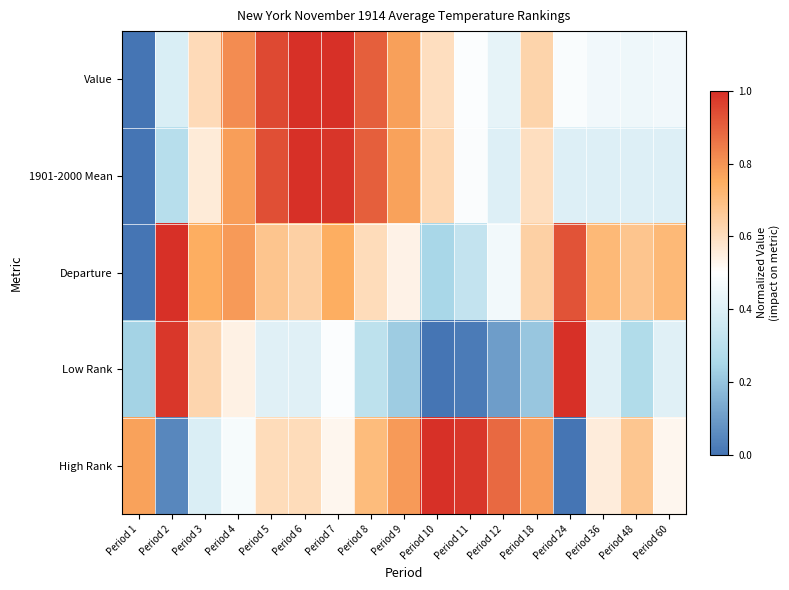

Reading left to right, transcribe all the data shown in this chart.

Value: Period 1=0.0	Period 2=0.4	Period 3=0.6	Period 4=0.8	Period 5=0.9	Period 6=1.0	Period 7=1.0	Period 8=0.9	Period 9=0.8	Period 10=0.6	Period 11=0.5	Period 12=0.4	Period 18=0.6	Period 24=0.5	Period 36=0.5	Period 48=0.5	Period 60=0.5
1901-2000 Mean: Period 1=0.0	Period 2=0.3	Period 3=0.6	Period 4=0.8	Period 5=0.9	Period 6=1.0	Period 7=1.0	Period 8=0.9	Period 9=0.8	Period 10=0.6	Period 11=0.5	Period 12=0.4	Period 18=0.6	Period 24=0.4	Period 36=0.4	Period 48=0.4	Period 60=0.4
Departure: Period 1=0.0	Period 2=1.0	Period 3=0.7	Period 4=0.8	Period 5=0.7	Period 6=0.6	Period 7=0.7	Period 8=0.6	Period 9=0.5	Period 10=0.2	Period 11=0.3	Period 12=0.5	Period 18=0.6	Period 24=0.9	Period 36=0.7	Period 48=0.7	Period 60=0.7
Low Rank: Period 1=0.2	Period 2=1.0	Period 3=0.6	Period 4=0.5	Period 5=0.4	Period 6=0.4	Period 7=0.5	Period 8=0.3	Period 9=0.2	Period 10=0.0	Period 11=0.0	Period 12=0.1	Period 18=0.2	Period 24=1.0	Period 36=0.4	Period 48=0.3	Period 60=0.4
High Rank: Period 1=0.8	Period 2=0.0	Period 3=0.4	Period 4=0.5	Period 5=0.6	Period 6=0.6	Period 7=0.5	Period 8=0.7	Period 9=0.8	Period 10=1.0	Period 11=1.0	Period 12=0.9	Period 18=0.8	Period 24=0.0	Period 36=0.6	Period 48=0.7	Period 60=0.5